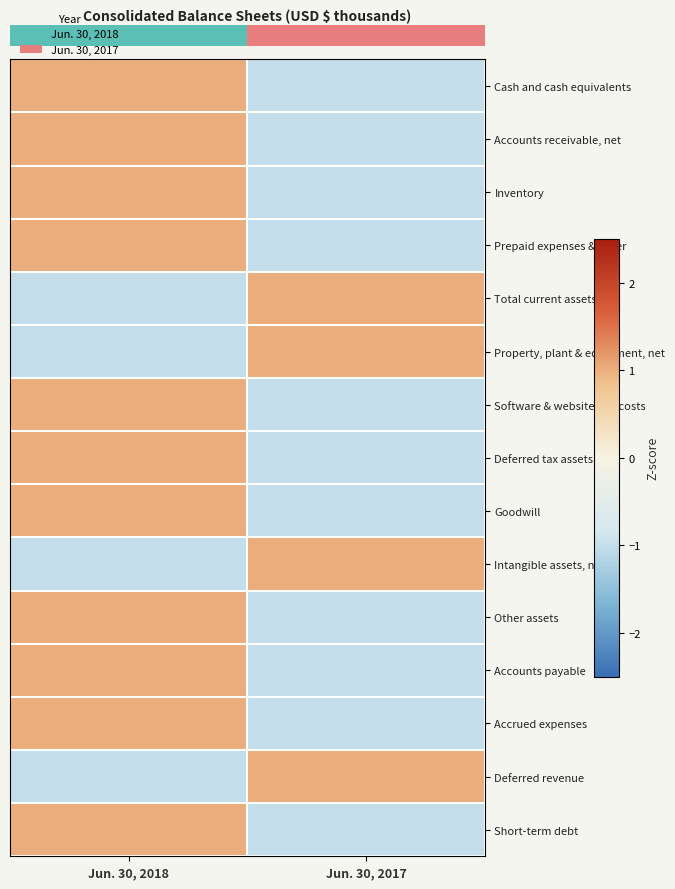

Which label corresponds to the smallest value in the chart?

Jun. 30, 2017